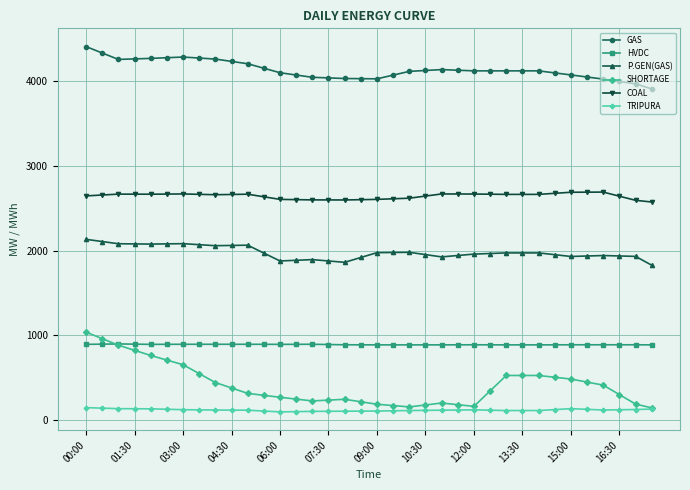

True or false: TRIPURA has more than 1 points higher than both neighbors.

True